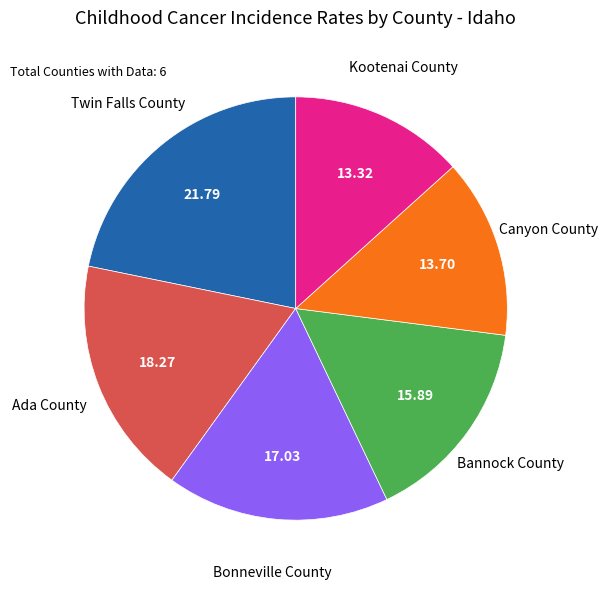

Which category has the biggest portion of the pie?

Twin Falls County